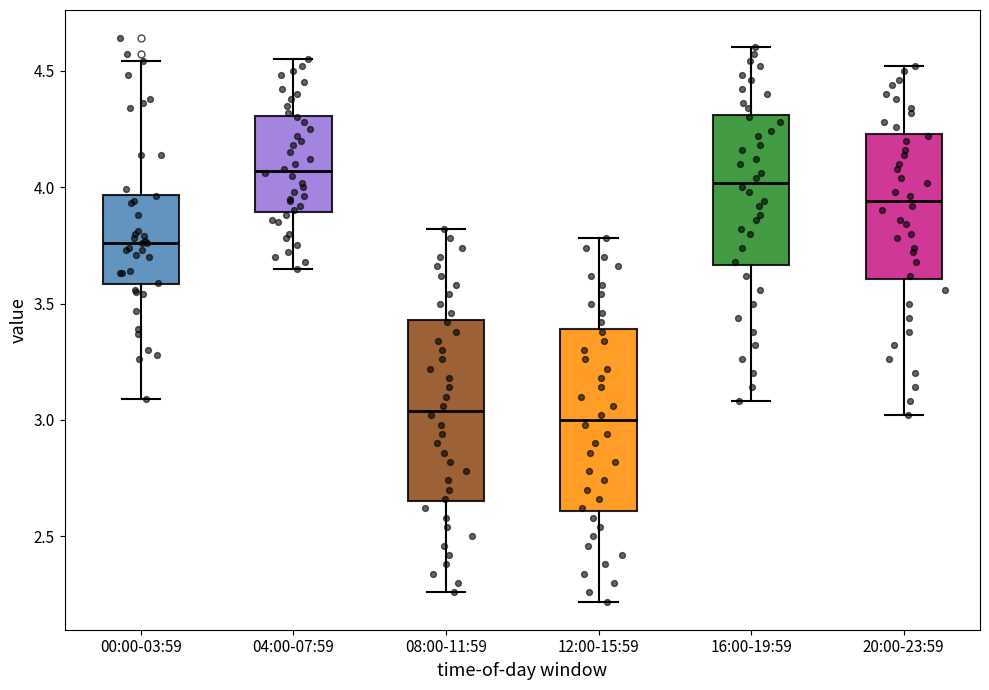

Which box's median line is the highest?

04:00-07:59